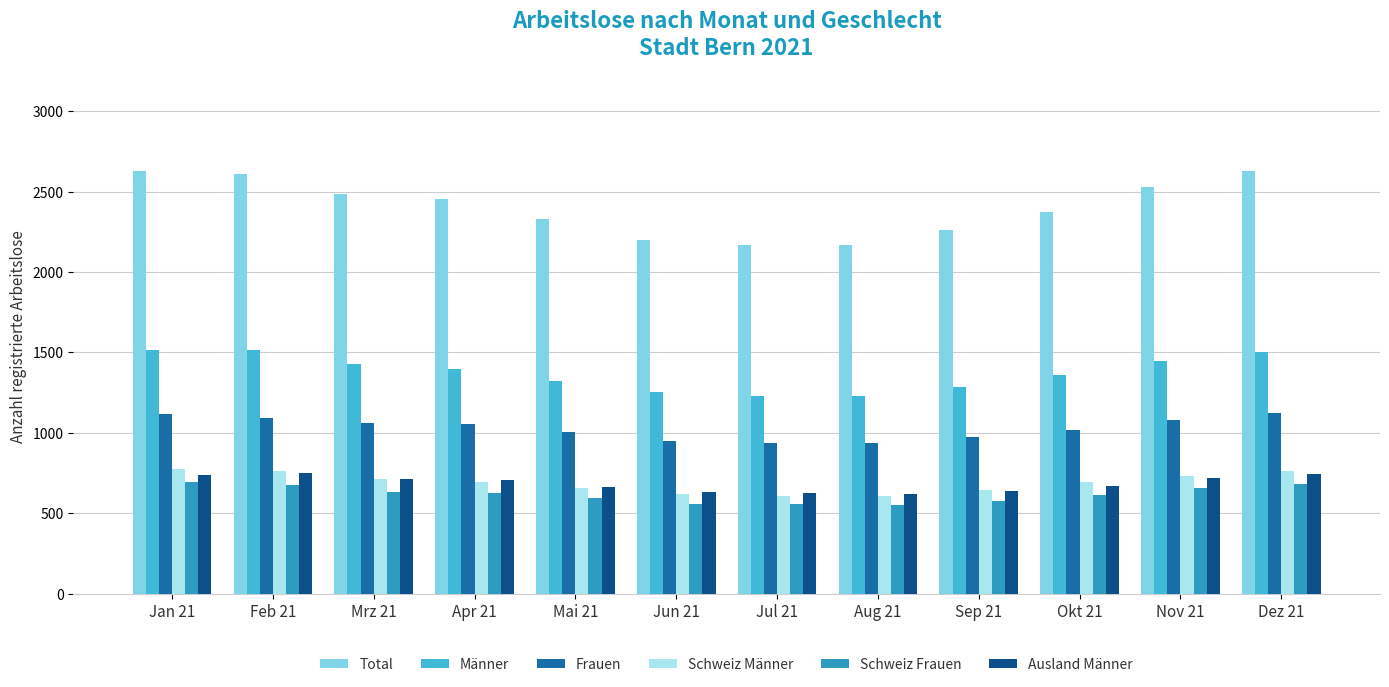

What is the lowest value of the Schweiz Männer series?

607